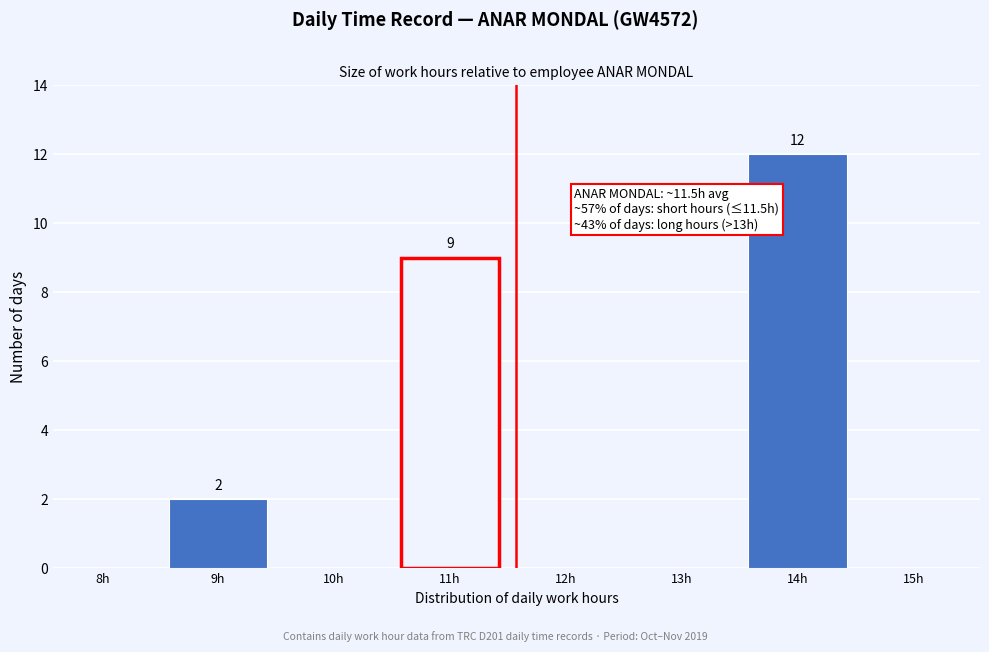

Reading left to right, list all the values displayed in this chart.

8h=0	9h=2	10h=0	11h=9	12h=0	13h=0	14h=12	15h=0